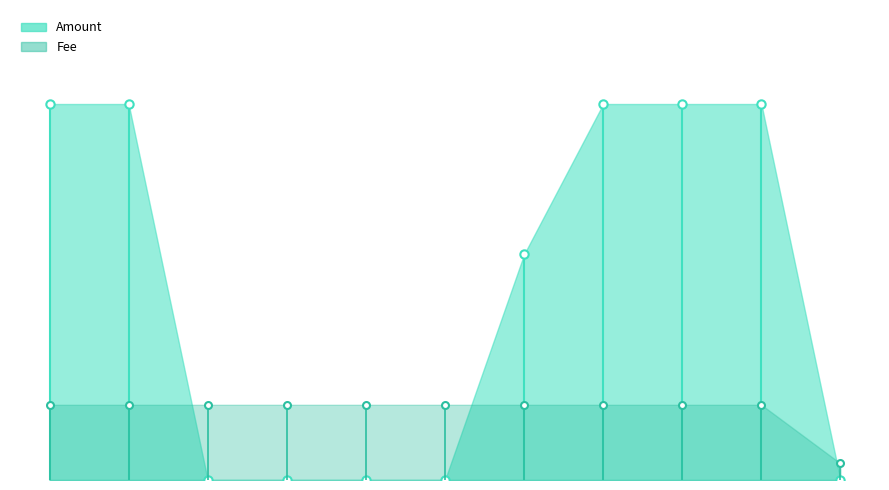

Which category has the lowest value across all series?

2017-01-09 19:09:20